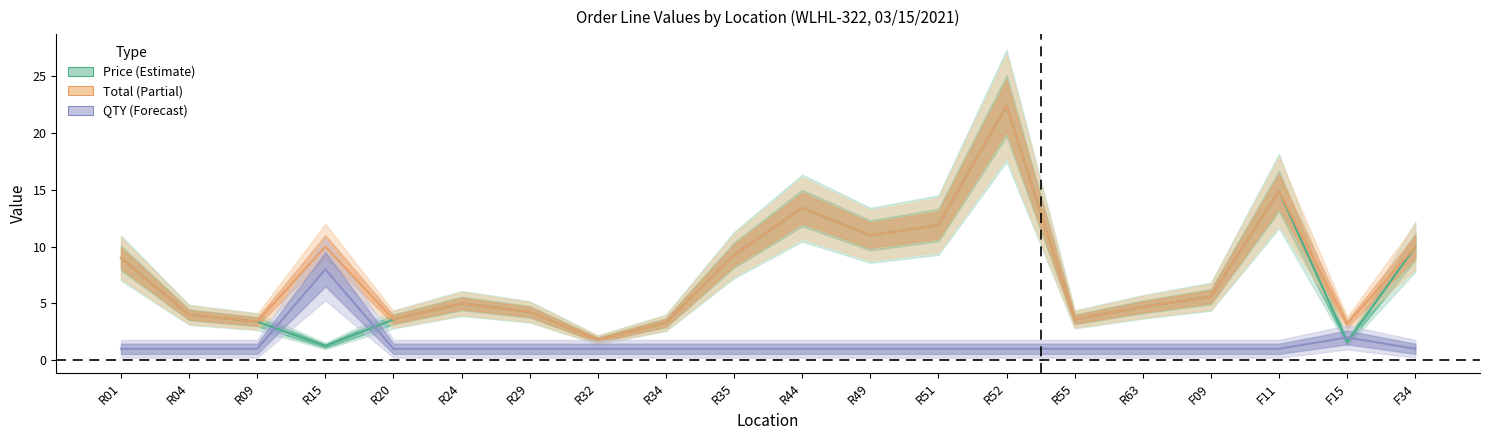

Reading left to right, list all the values displayed in this chart.

Price: 9.0	4.0	3.4	1.2	3.6	5.0	4.2	1.8	3.3	9.2	13.4	11.0	11.9	22.4	3.6	4.7	5.6	14.9	1.6	10.0
Total: 9.0	4.0	3.4	10.0	3.6	5.0	4.2	1.8	3.3	9.2	13.4	11.0	11.9	22.4	3.6	4.7	5.6	14.9	3.2	10.0
QTY: 1.0	1.0	1.0	8.0	1.0	1.0	1.0	1.0	1.0	1.0	1.0	1.0	1.0	1.0	1.0	1.0	1.0	1.0	2.0	1.0